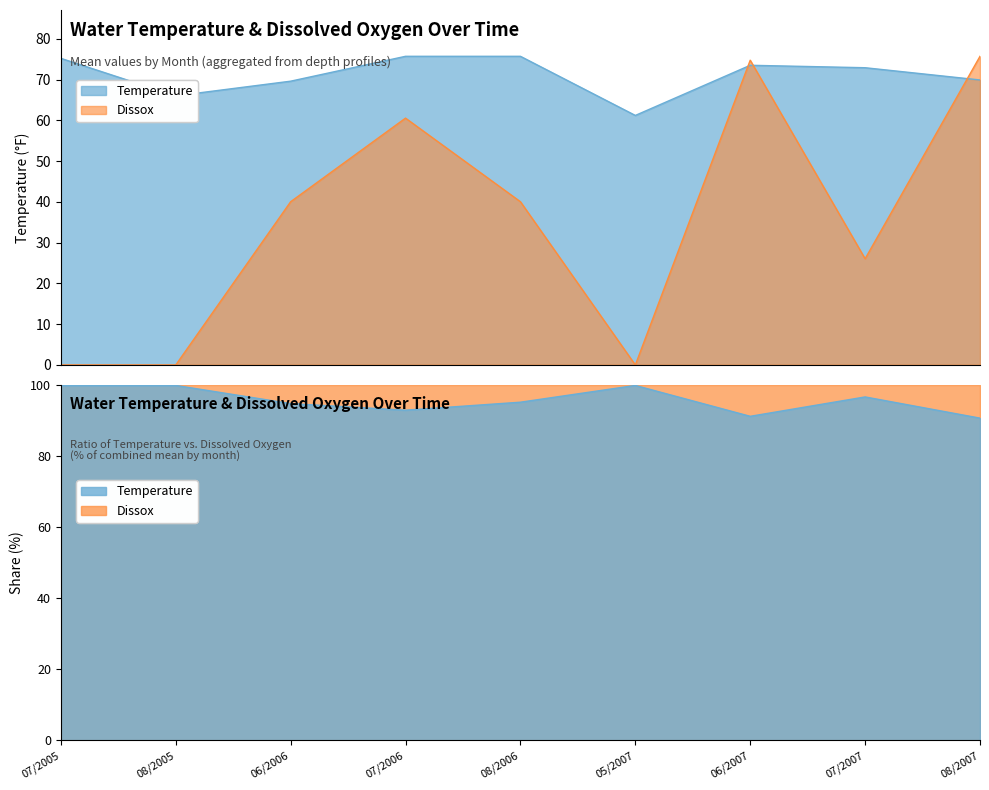

Which series has the largest total across all categories?

Temperature